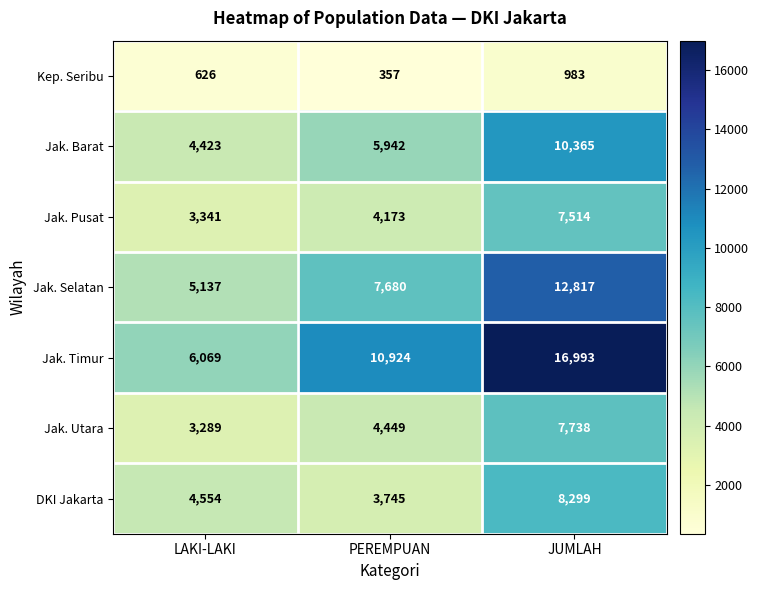

What is the difference between the highest and lowest values at PEREMPUAN?

10567